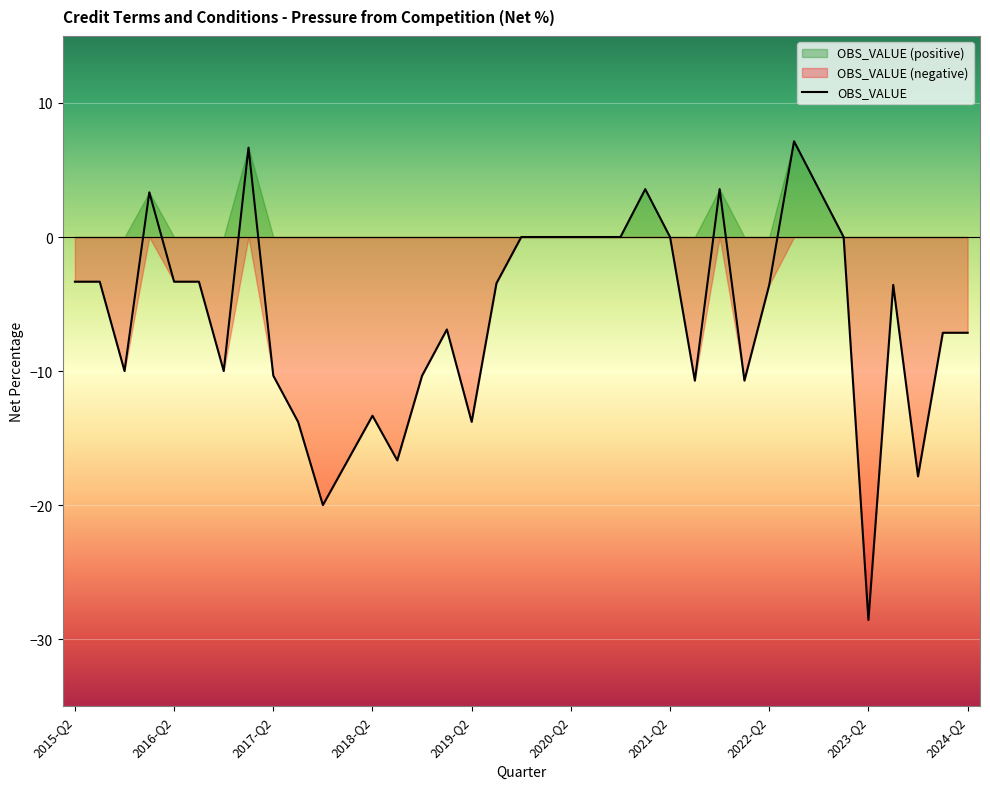

Count the number of categories in the chart.

37